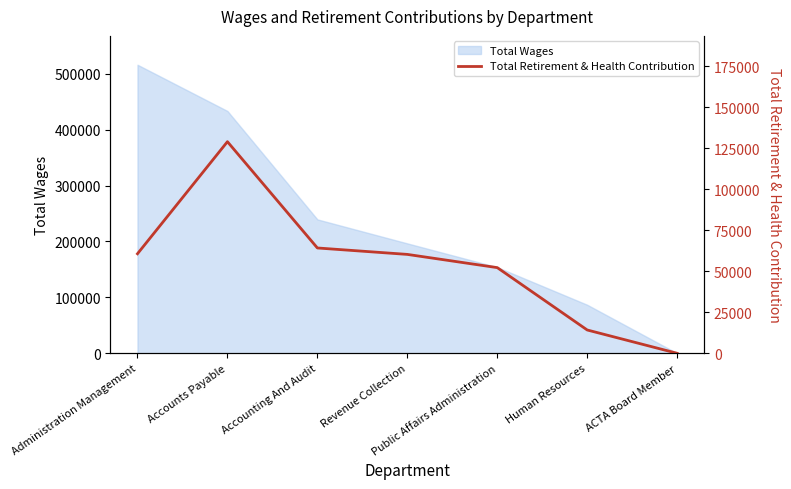

Which category has the lowest value across all series?

ACTA Board Member